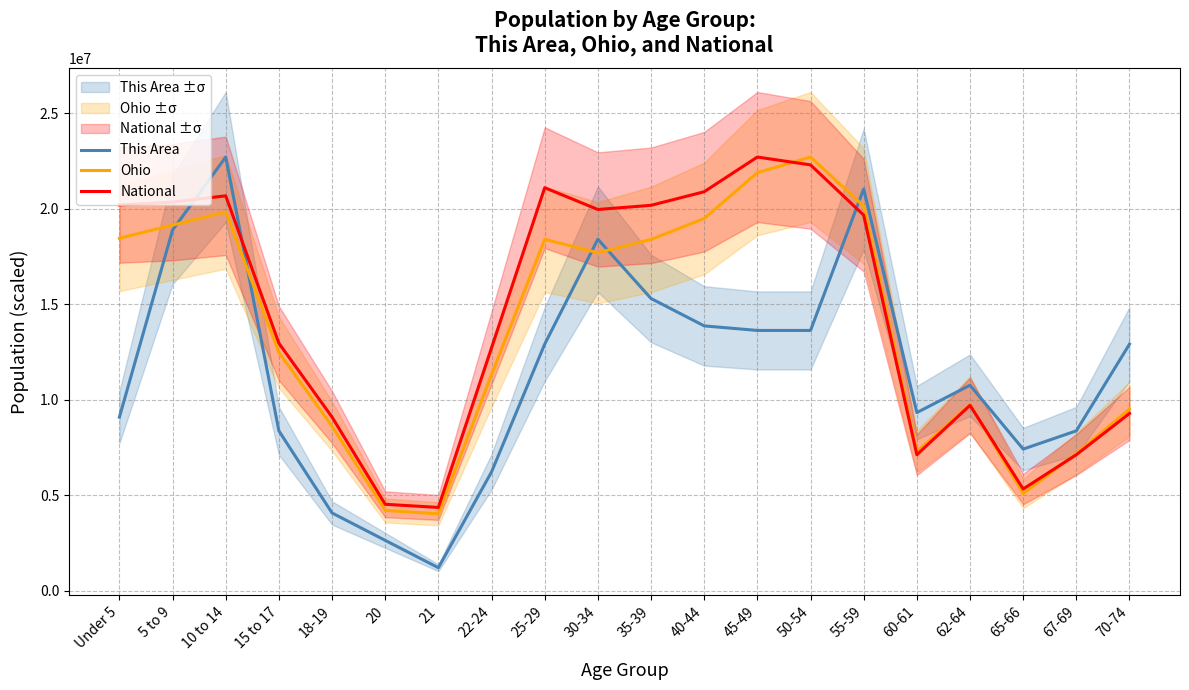

What is the label of the 18th point from the right?

10 to 14